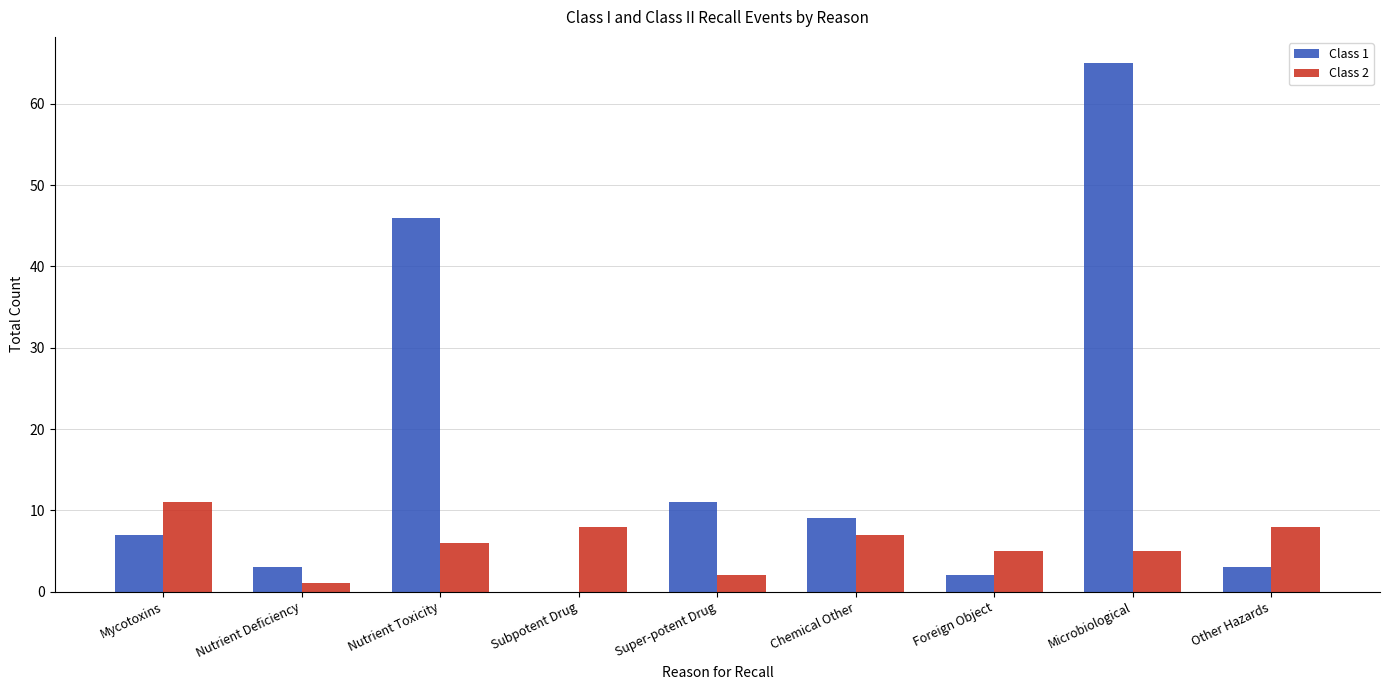

Is it true that Class 2 equals 1 at Nutrient Deficiency?

True